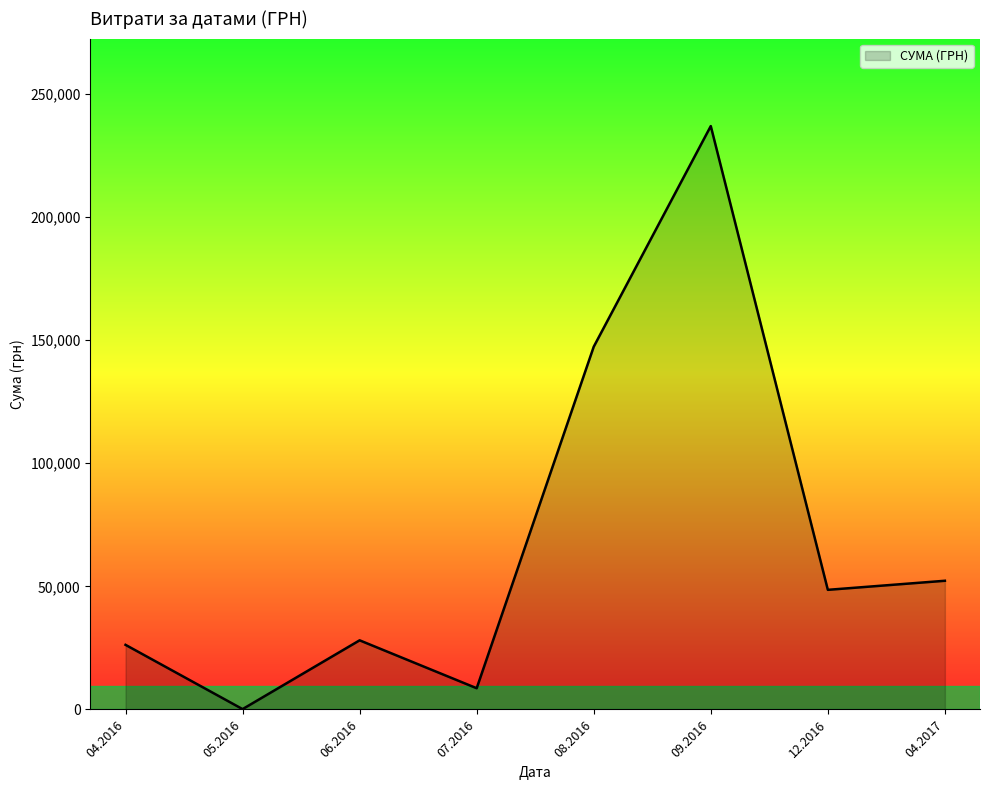

What is the maximum value shown in the chart?

236970.0